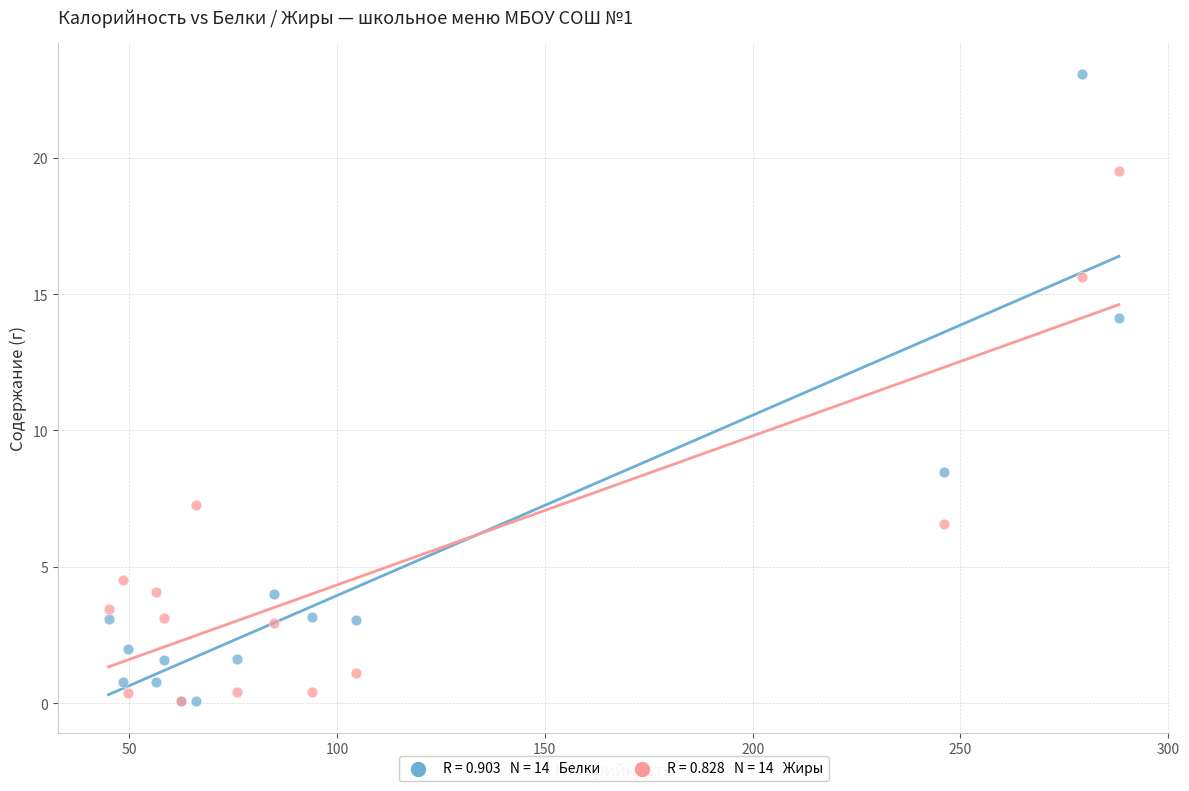

Across all series, what Y value is closest to 11?

8.5